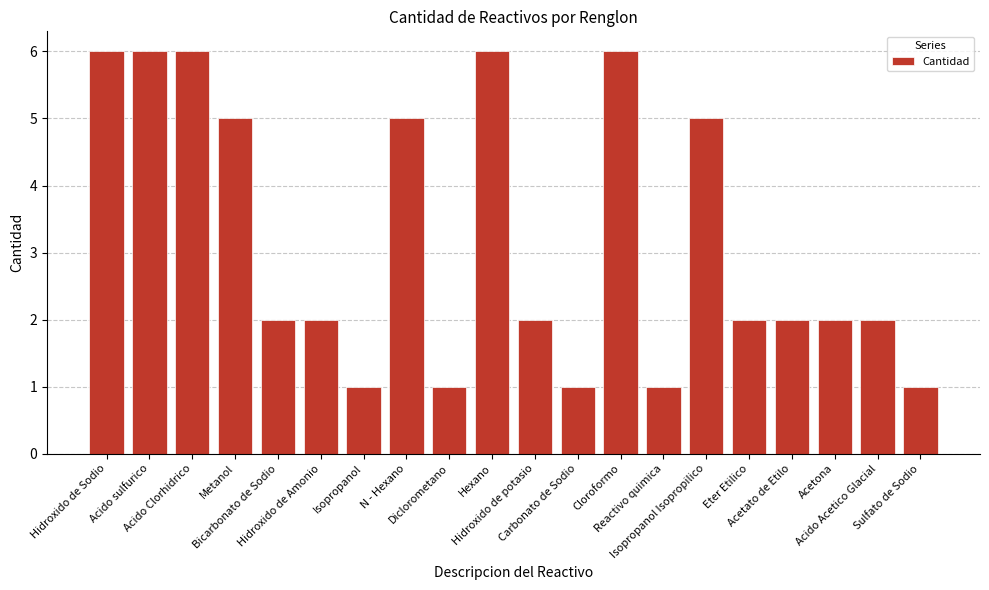

True or false: the data shows 6 at Hexano.

True